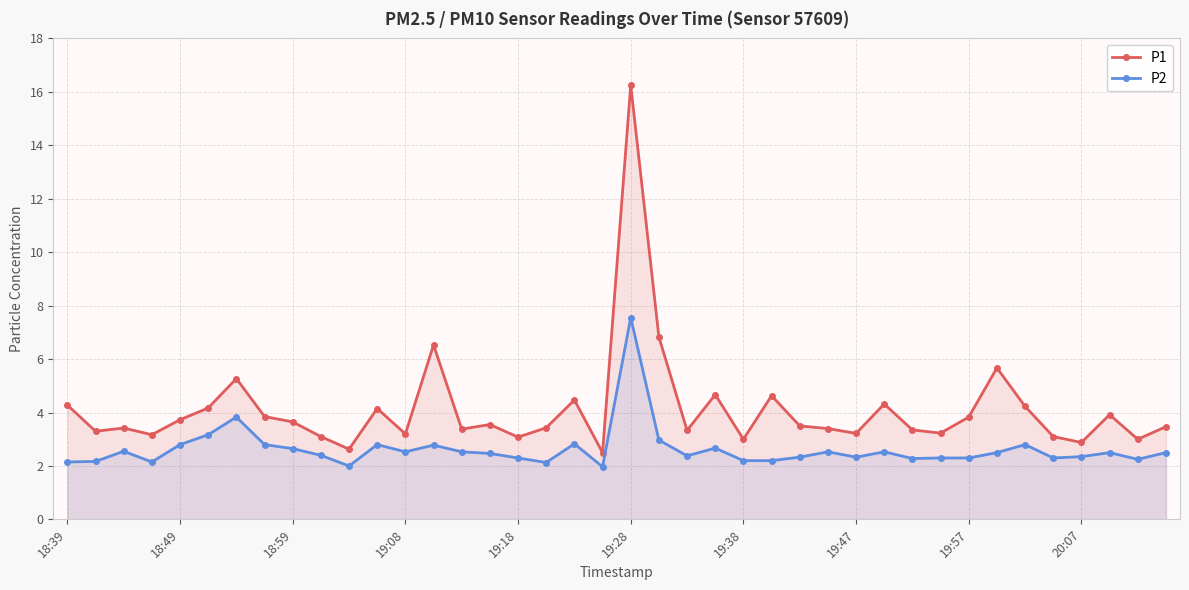

What is the value of the P2 point at the 36th from the left?

2.3